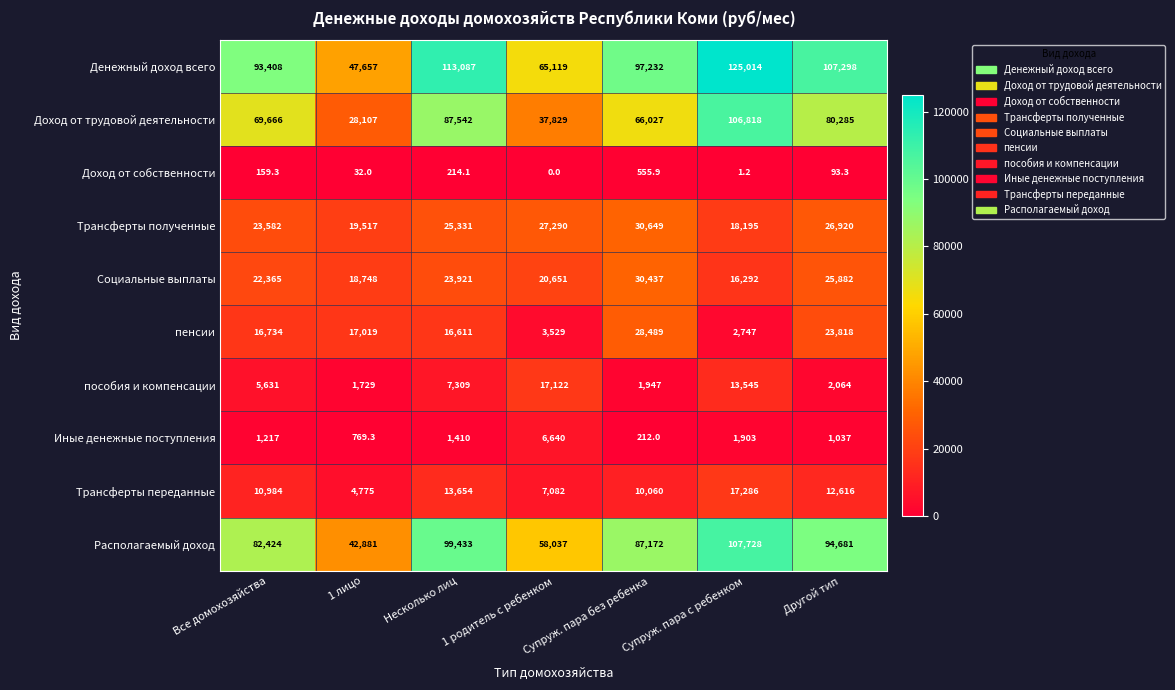

How many series are shown in this chart?

10